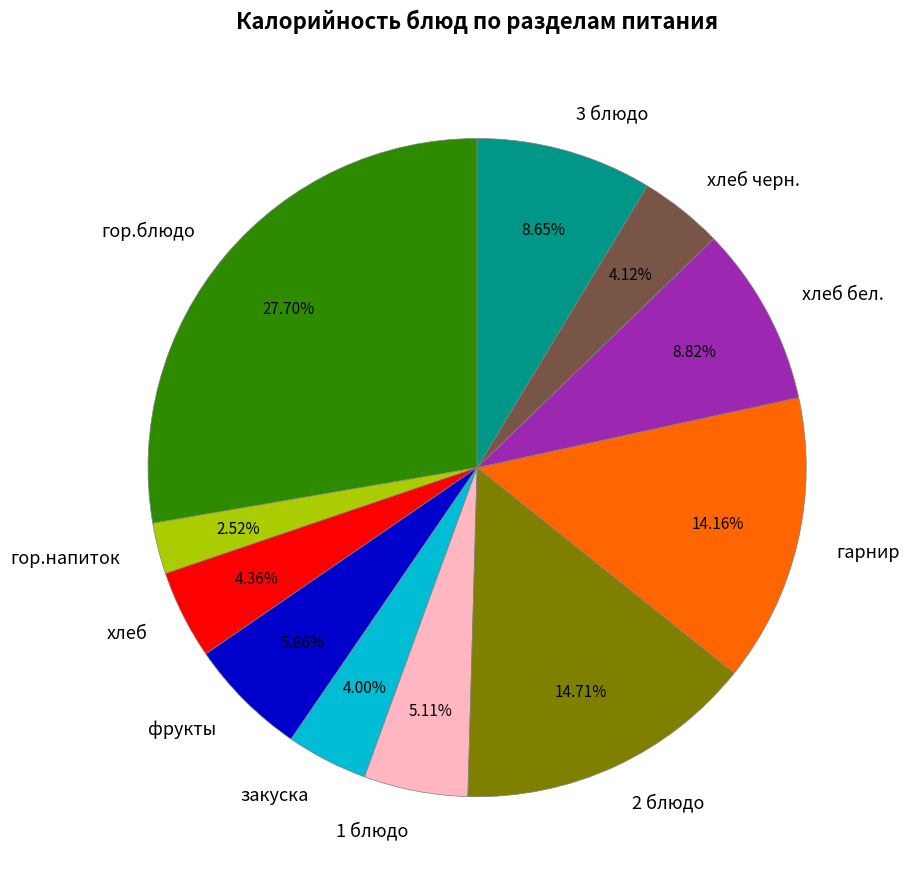

To the nearest percent, what is the combined percentage of закуска and гарнир?

18%